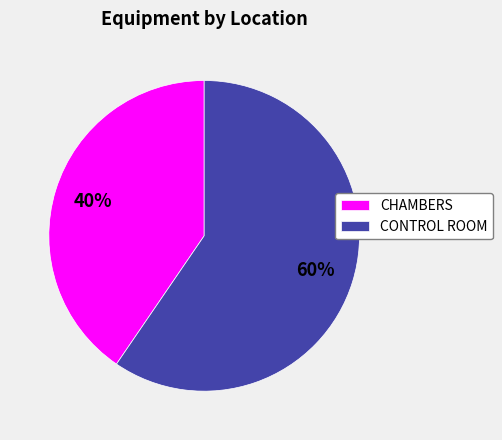

Is there a majority slice in this chart?

Yes